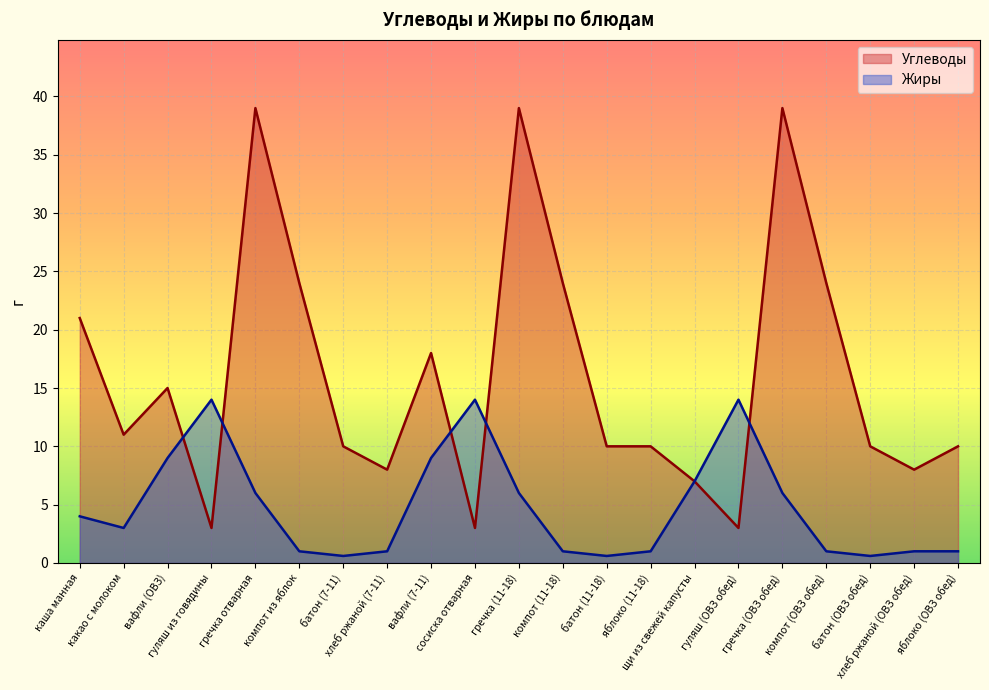

What is the value of the Жиры point at the 8th from the left?

1.0